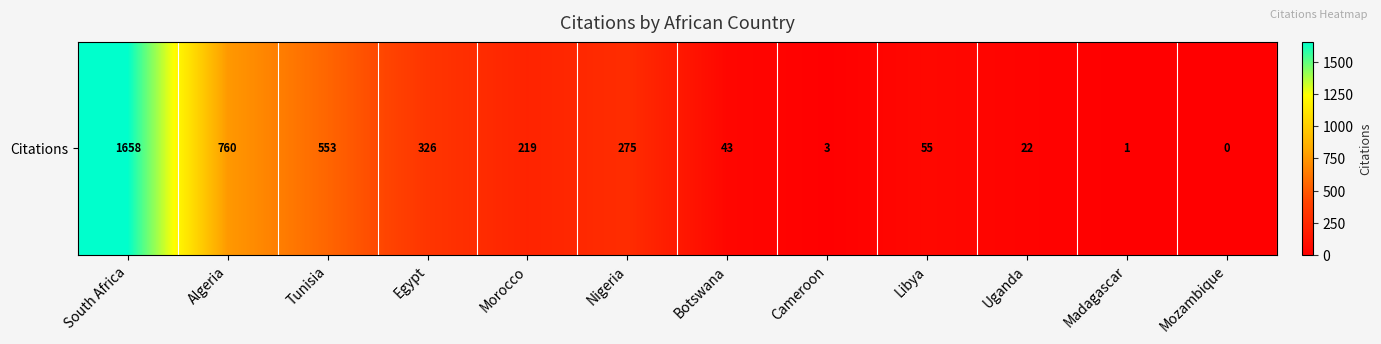

List the labels in order of value, smallest first.

Mozambique, Madagascar, Cameroon, Uganda, Botswana, Libya, Morocco, Nigeria, Egypt, Tunisia, Algeria, South Africa